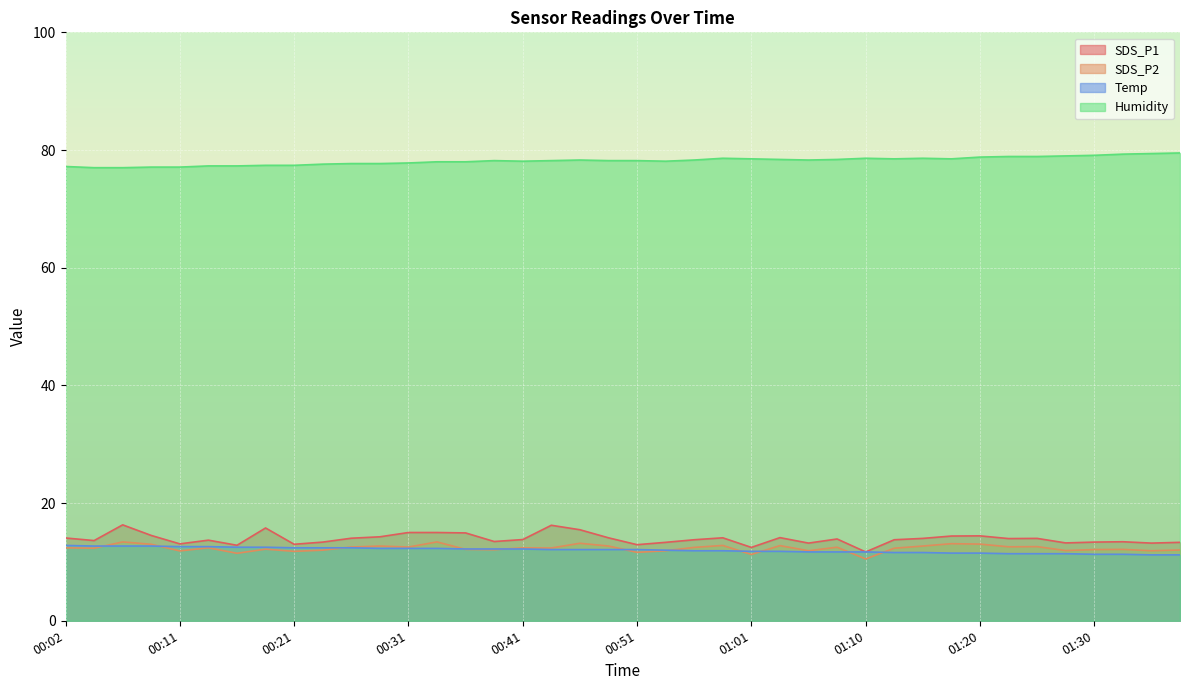

How many data points does each series have?

40